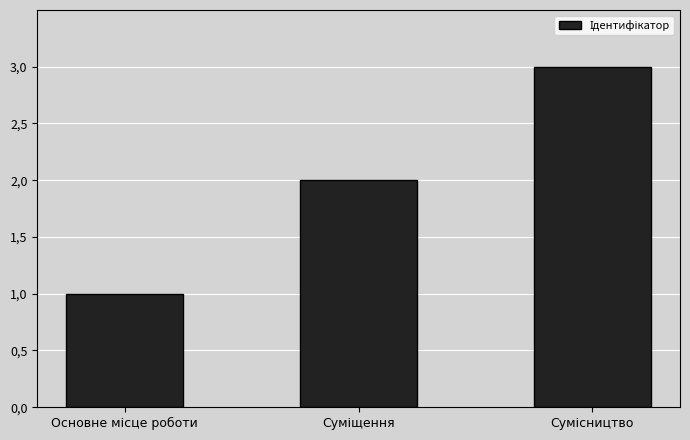

Are the bars horizontal?

No